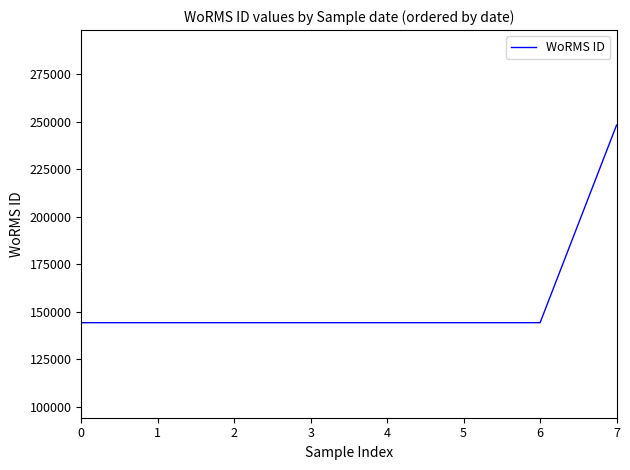

What is the difference between the maximum and minimum values?

103944